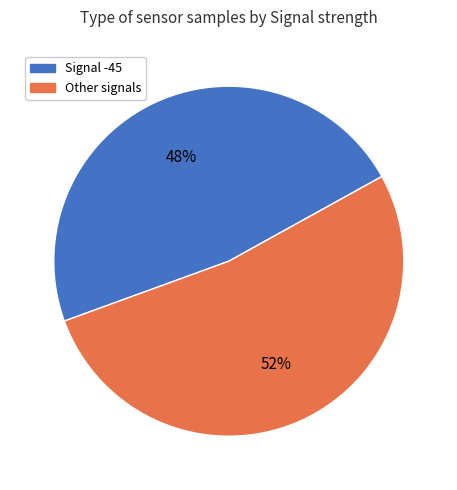

Is there any slice that represents more than half of the pie?

Yes